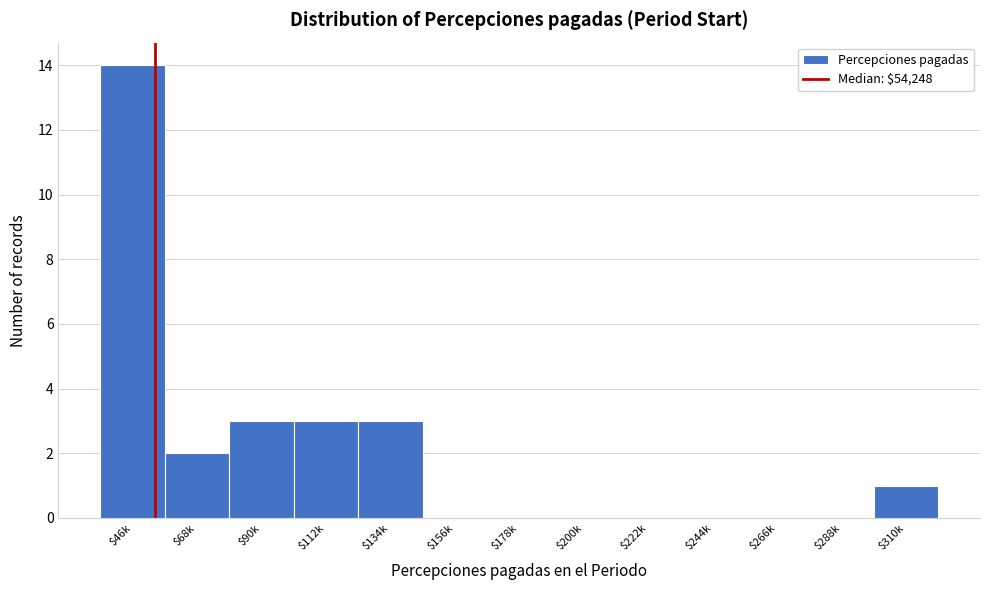

Is it true that the value at $288k is 4?

False